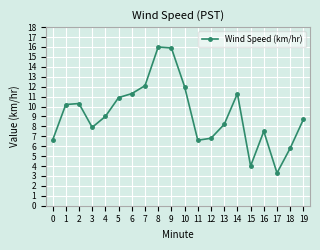

Where is the first local minimum?

3